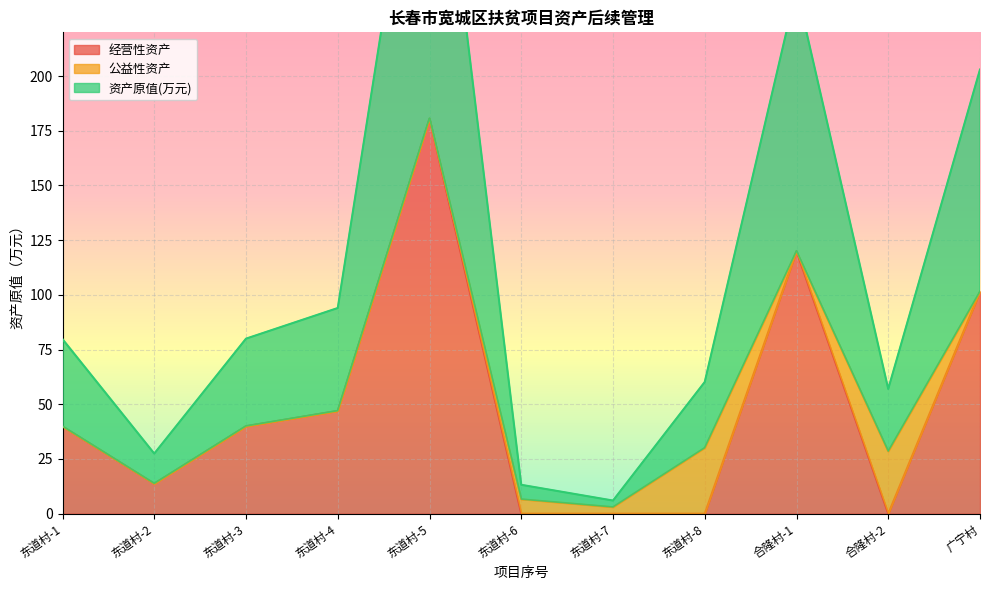

What position from the right is 东道村-6?

6